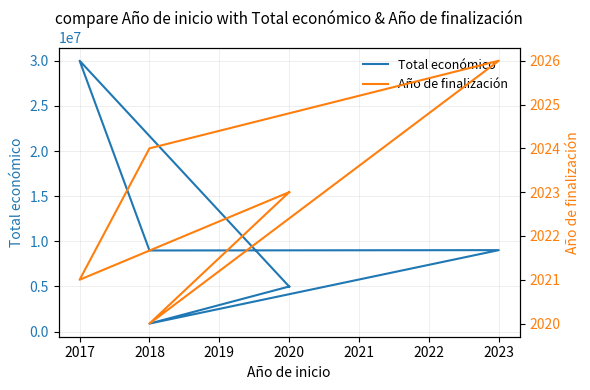

Is it true that Año de finalización equals 3622 at 2018?

False